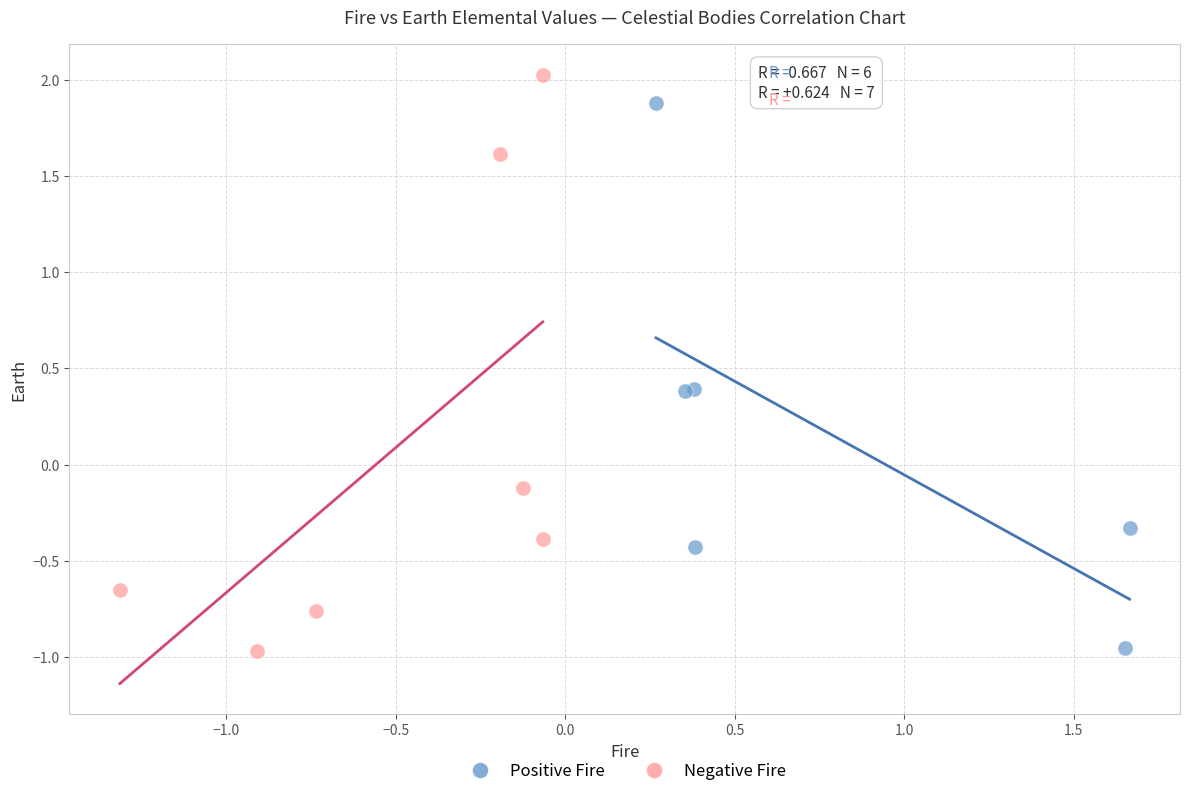

Which series has the widest spread of Y values?

Negative Fire